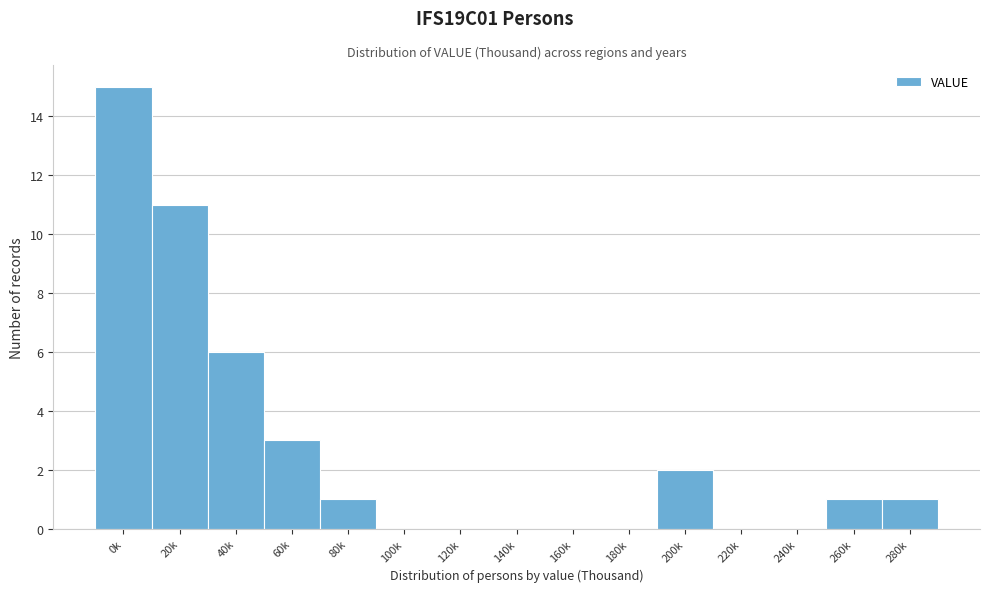

Reading left to right, what are all the values shown in this chart?

0k=15	20k=11	40k=6	60k=3	80k=1	100k=0	120k=0	140k=0	160k=0	180k=0	200k=2	220k=0	240k=0	260k=1	280k=1